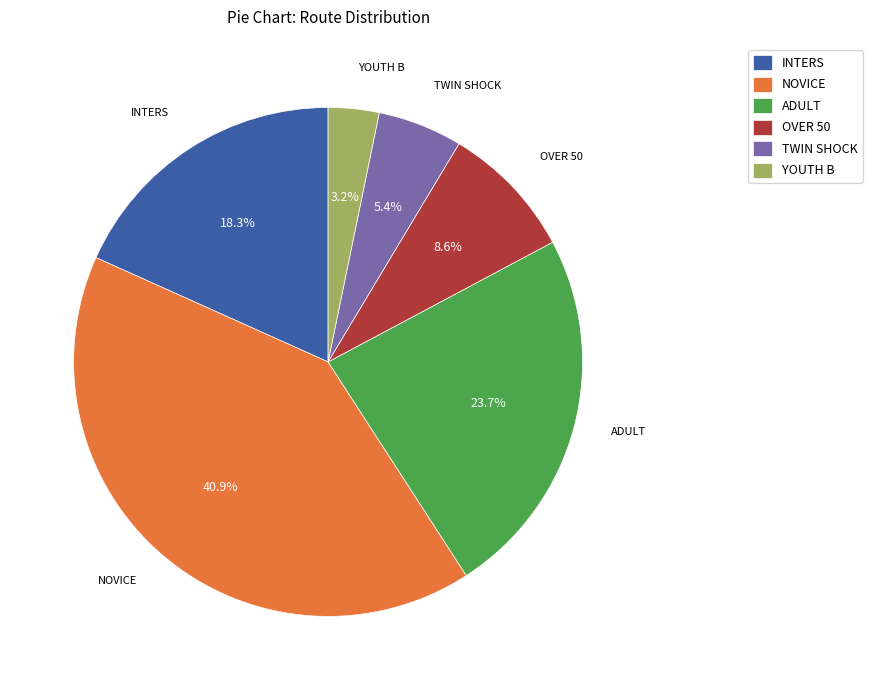

Combined, do TWIN SHOCK and INTERS account for over 50%?

No